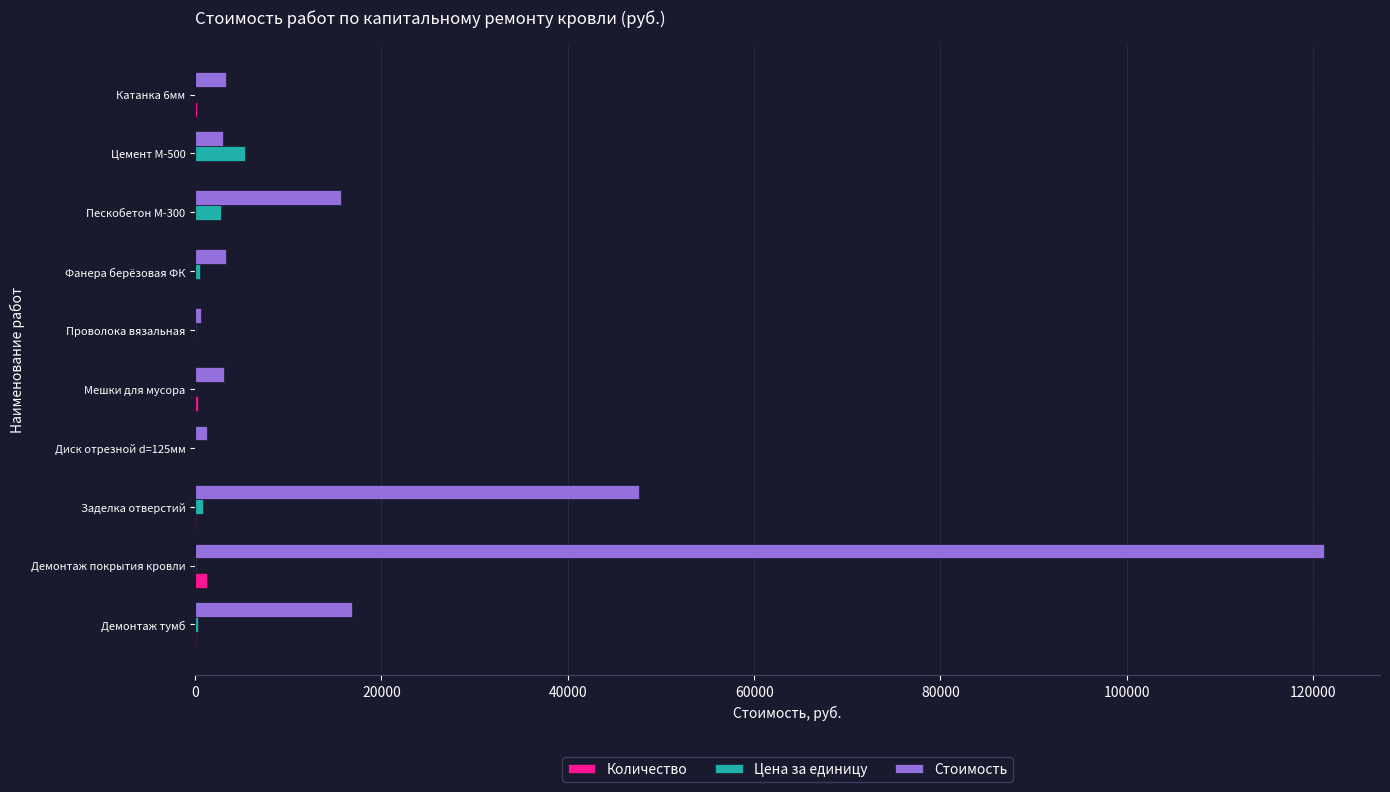

Between Демонтаж тумб and Демонтаж покрытия кровли, which series saw the biggest shift?

Стоимость